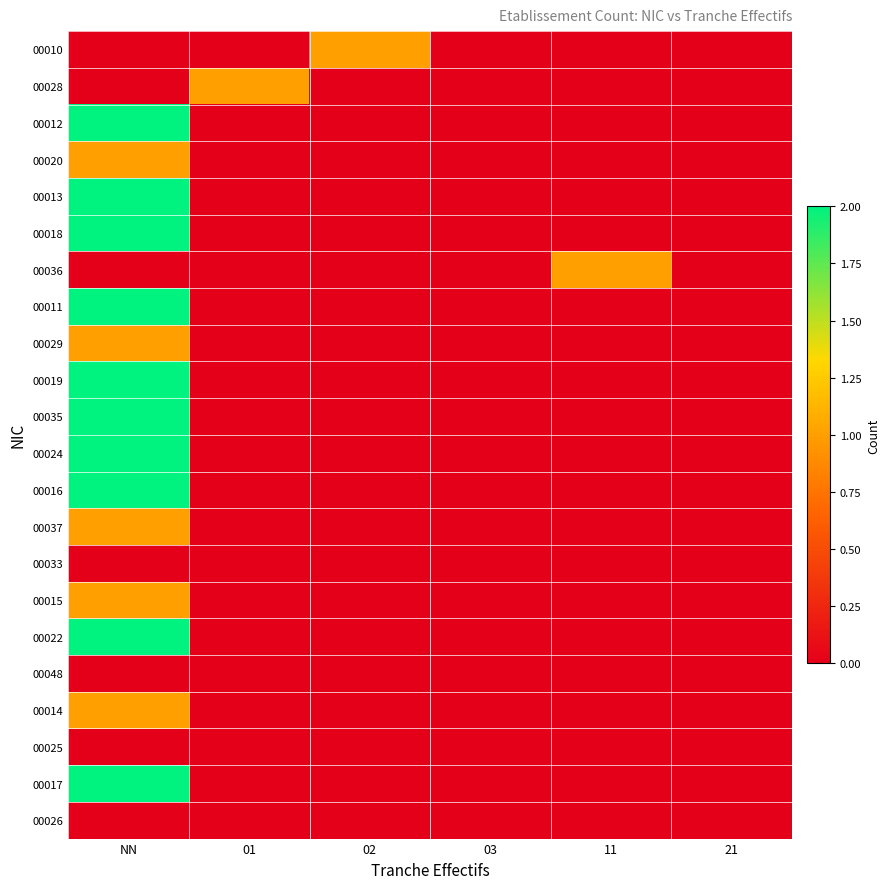

Count the number of categories in the chart.

6